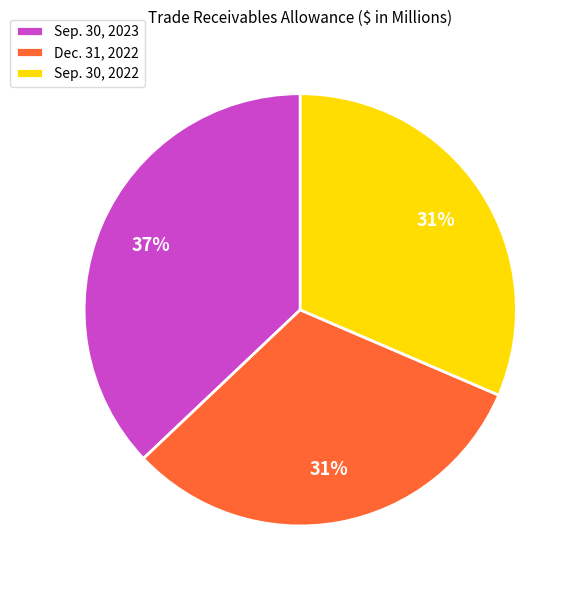

To the nearest percent, what percentage of the pie is Sep. 30, 2023?

37%